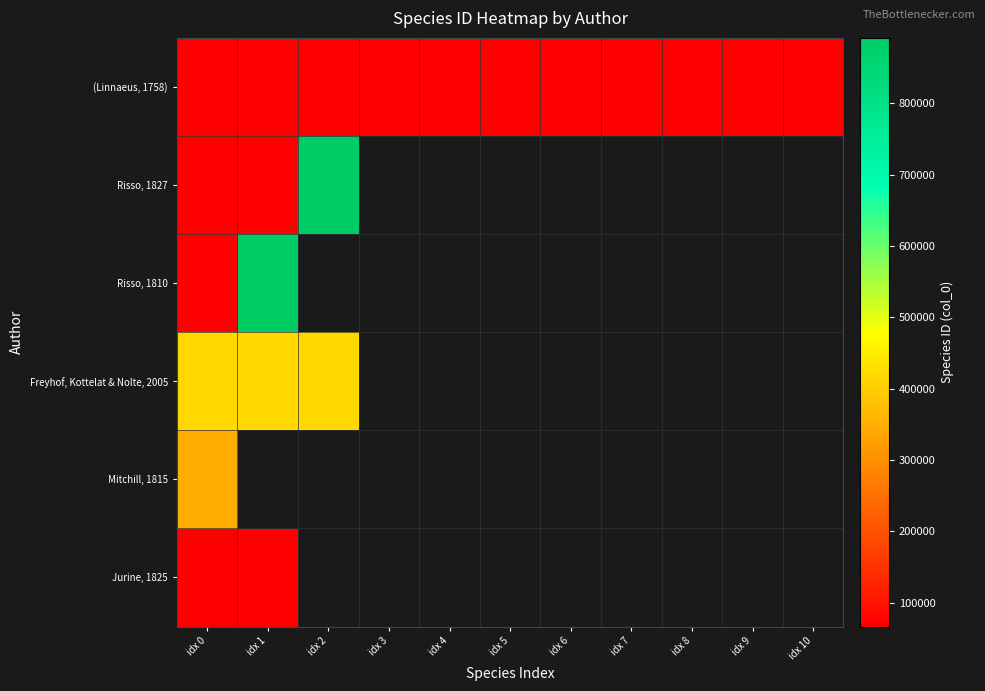

Which series changed the most between idx 4 and idx 8?

(Linnaeus, 1758)